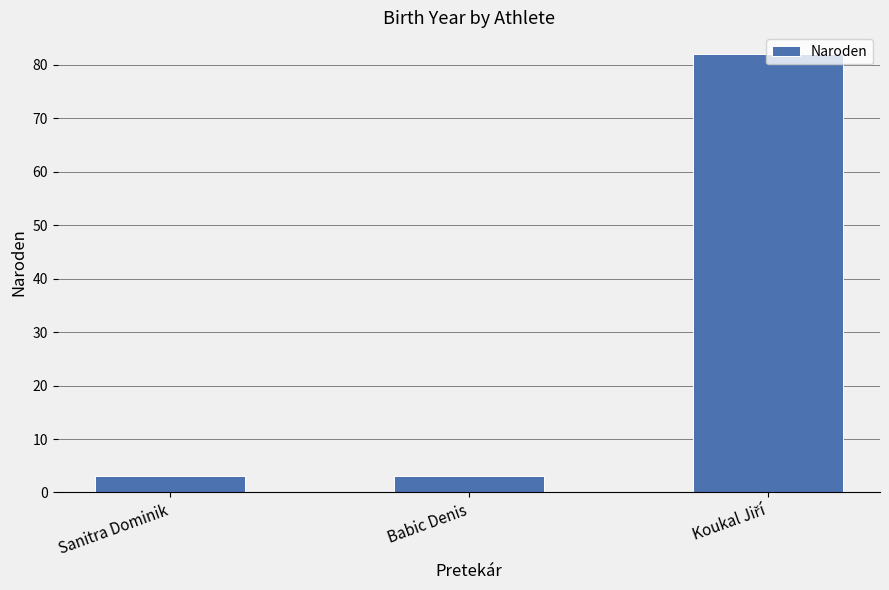

Approximately how many times larger is the value at Sanitra Dominik compared to Babic Denis?

1.0